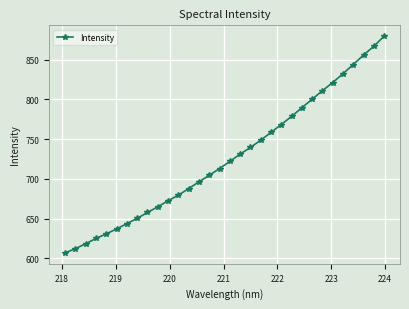

What is the smallest value displayed?

607.0